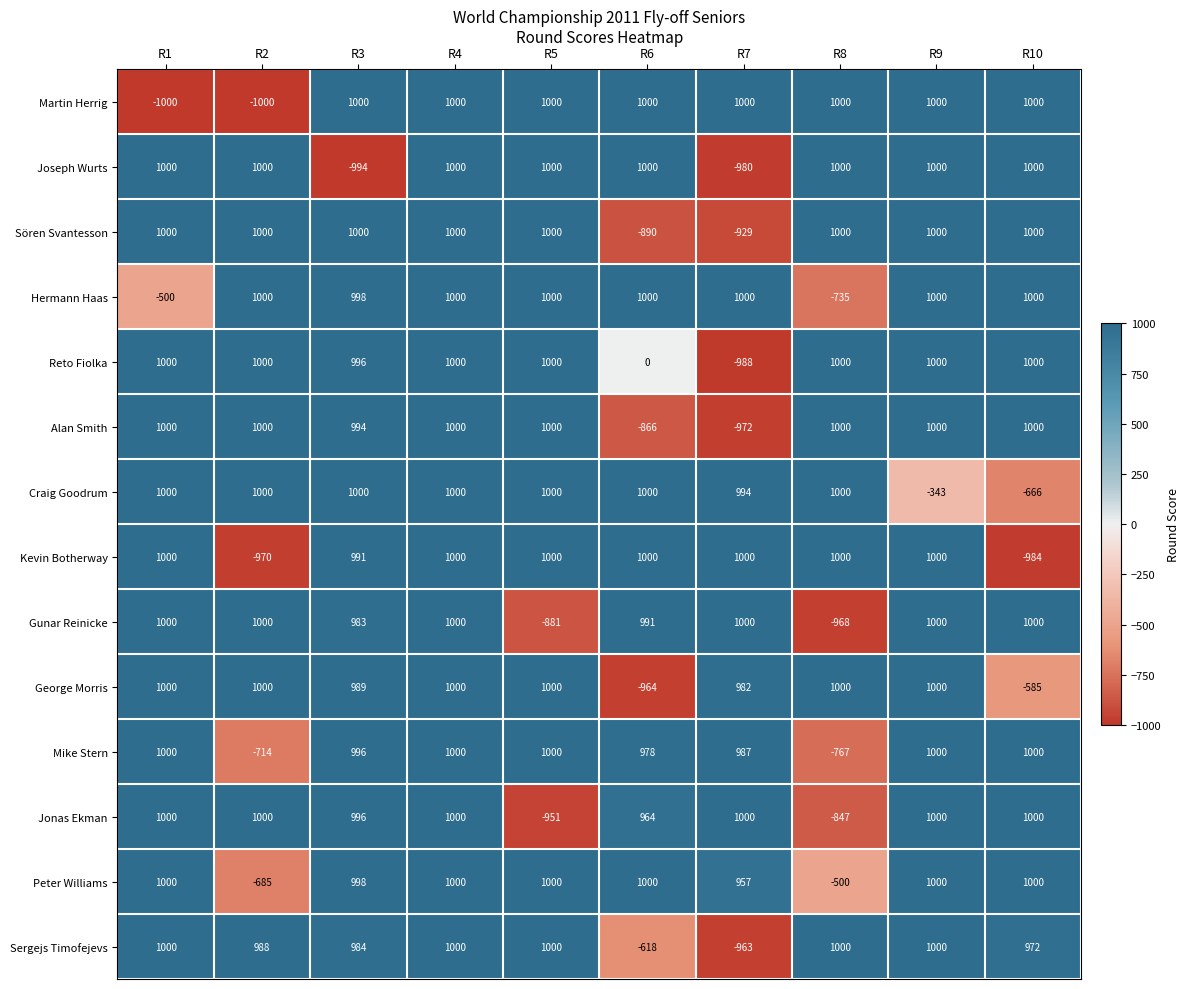

How many values in Sergejs Timofejevs are above zero?

8